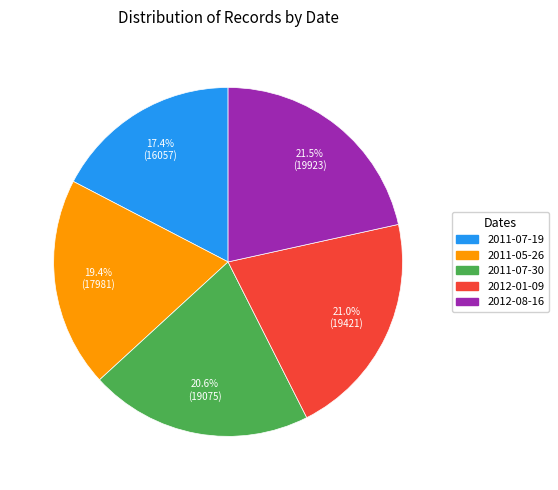

Which slice is the smallest?

2011-07-19